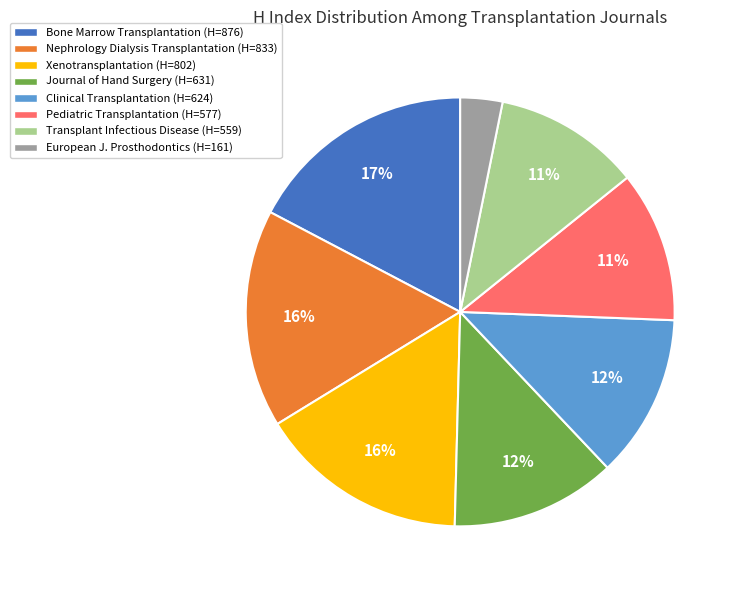

Which category has the biggest portion of the pie?

Bone Marrow Transplantation (H=876)